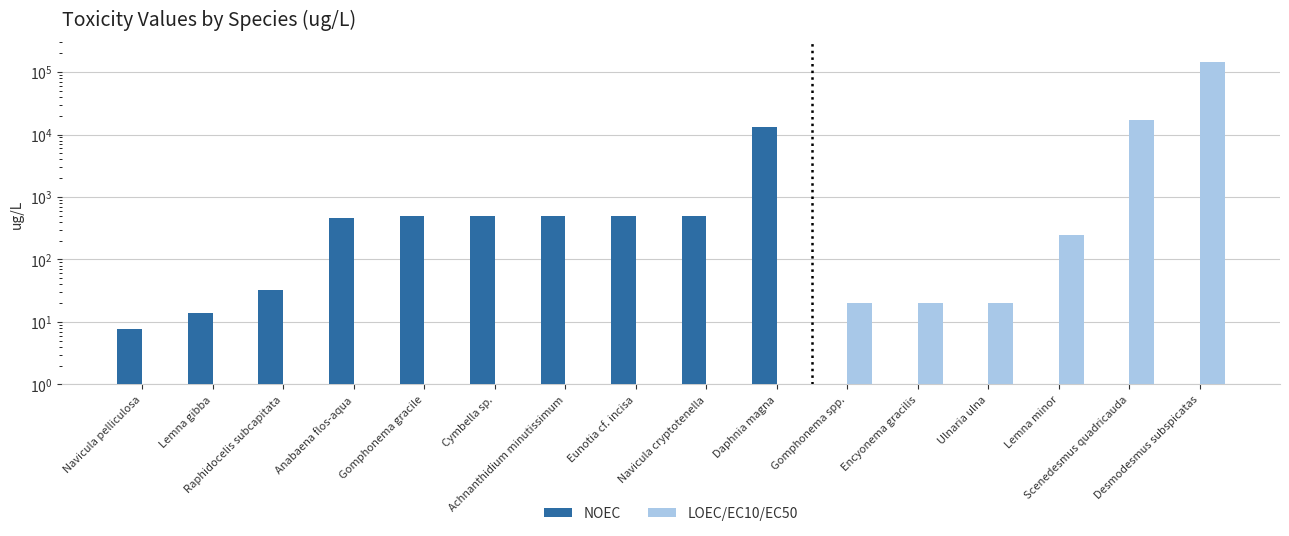

Reading left to right, transcribe all the data shown in this chart.

NOEC: 7.7	14.0	32.0	470.0	500.0	500.0	500.0	500.0	500.0	13000.0	0.0	0.0	0.0	0.0	0.0	0.0
LOEC/EC10/EC50: 0.0	0.0	0.0	0.0	0.0	0.0	0.0	0.0	0.0	0.0	20.0	20.0	20.0	248.0	17020.0	142700.0